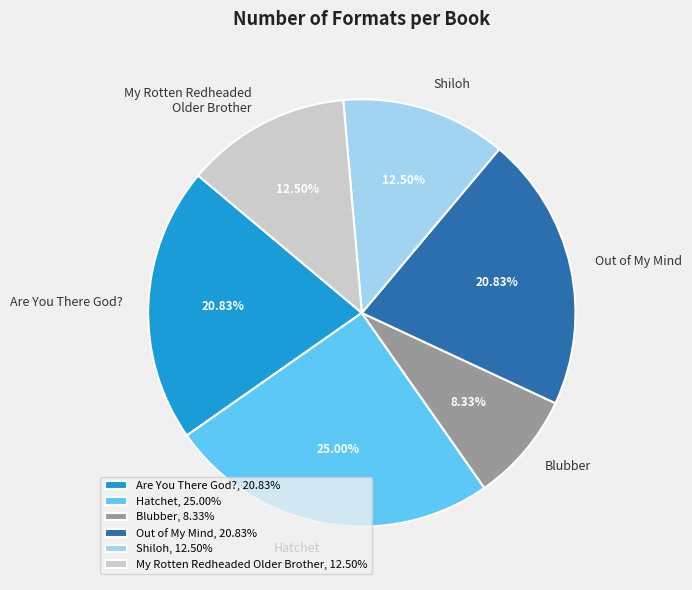

Combined, do Hatchet and Are You There God? account for over 50%?

No